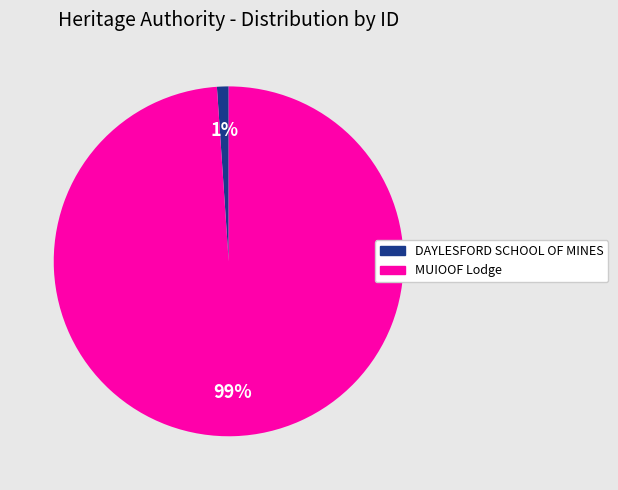

How many segments does this pie chart have?

2